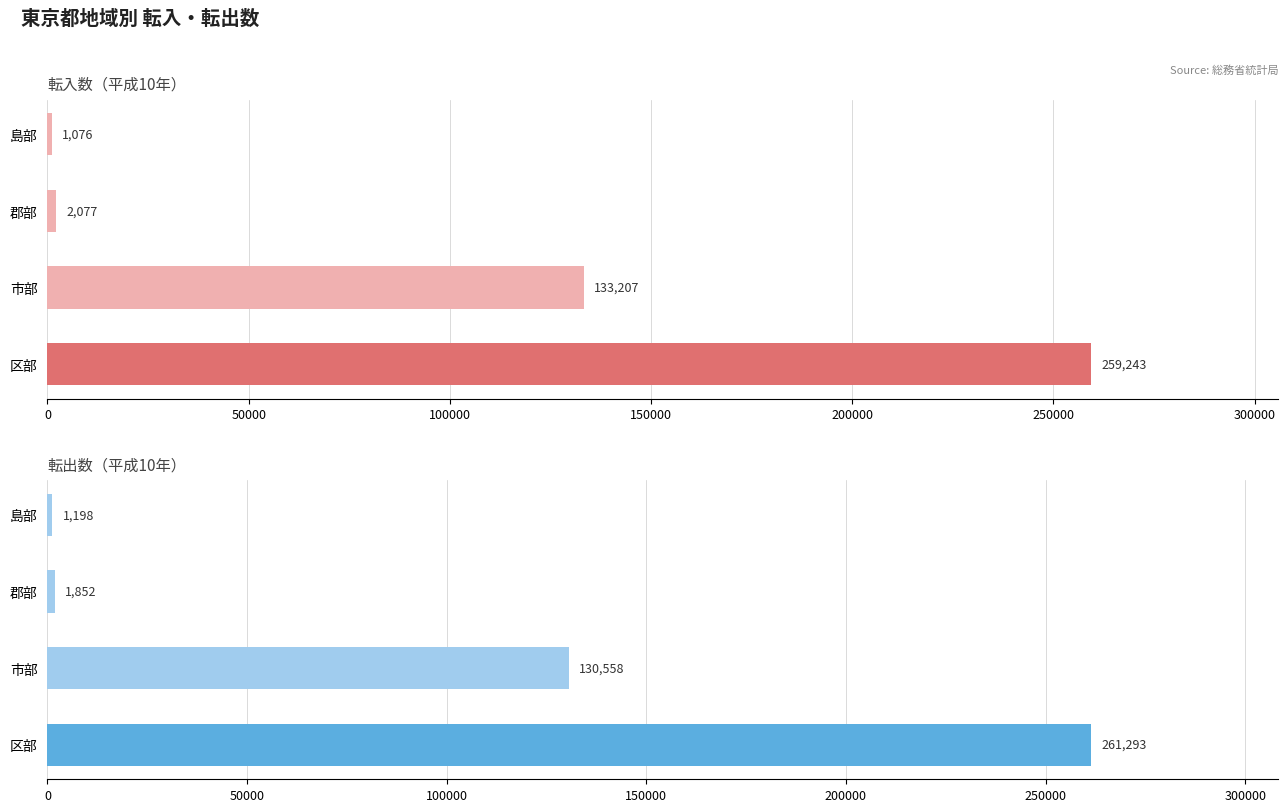

How many series are shown in this chart?

2